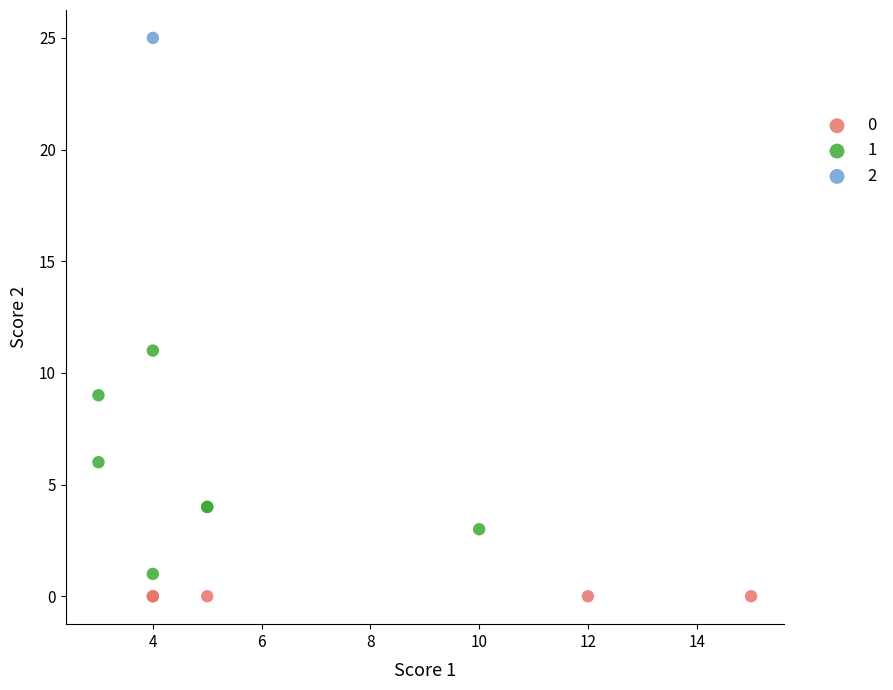

Which series reaches the maximum Y coordinate?

2